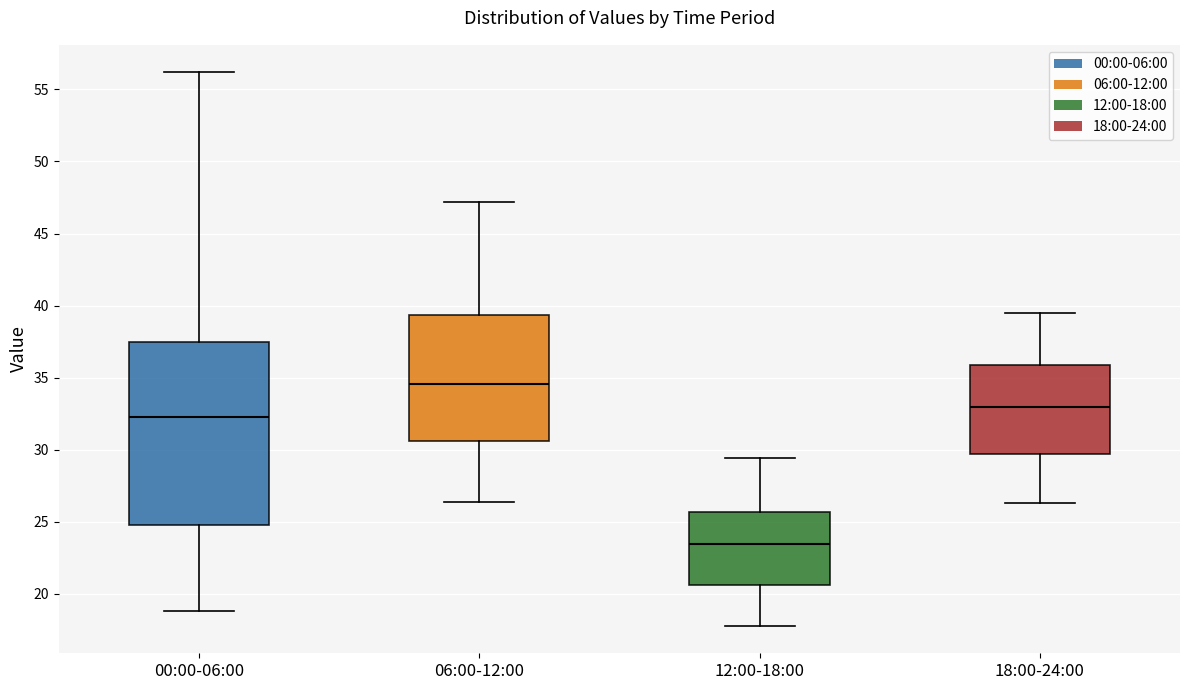

Where is the upper edge of the box for 12:00-18:00 on the y-axis? The values are not printed on the chart, so give them approximately, as read against the axis.

25.5